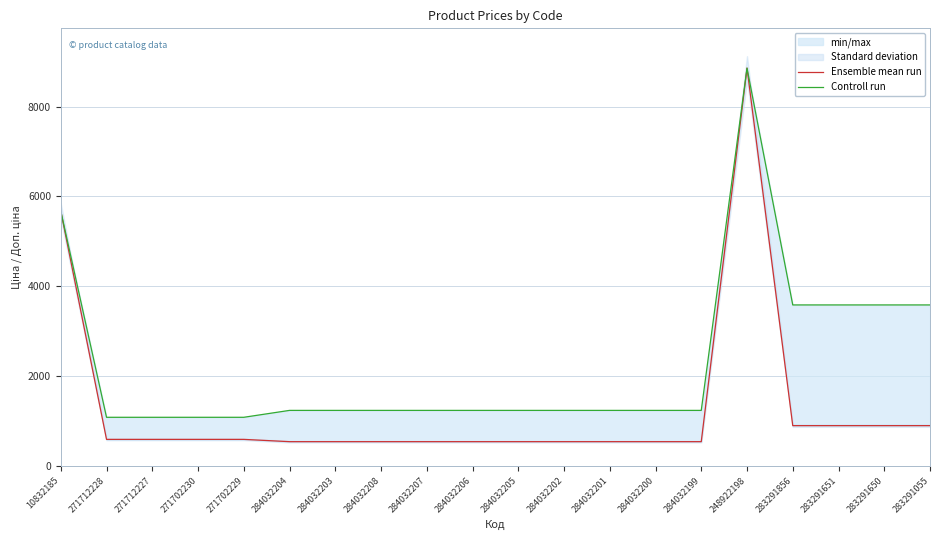

Is it true that Ensemble mean run equals 539.0 at 284032201?

True